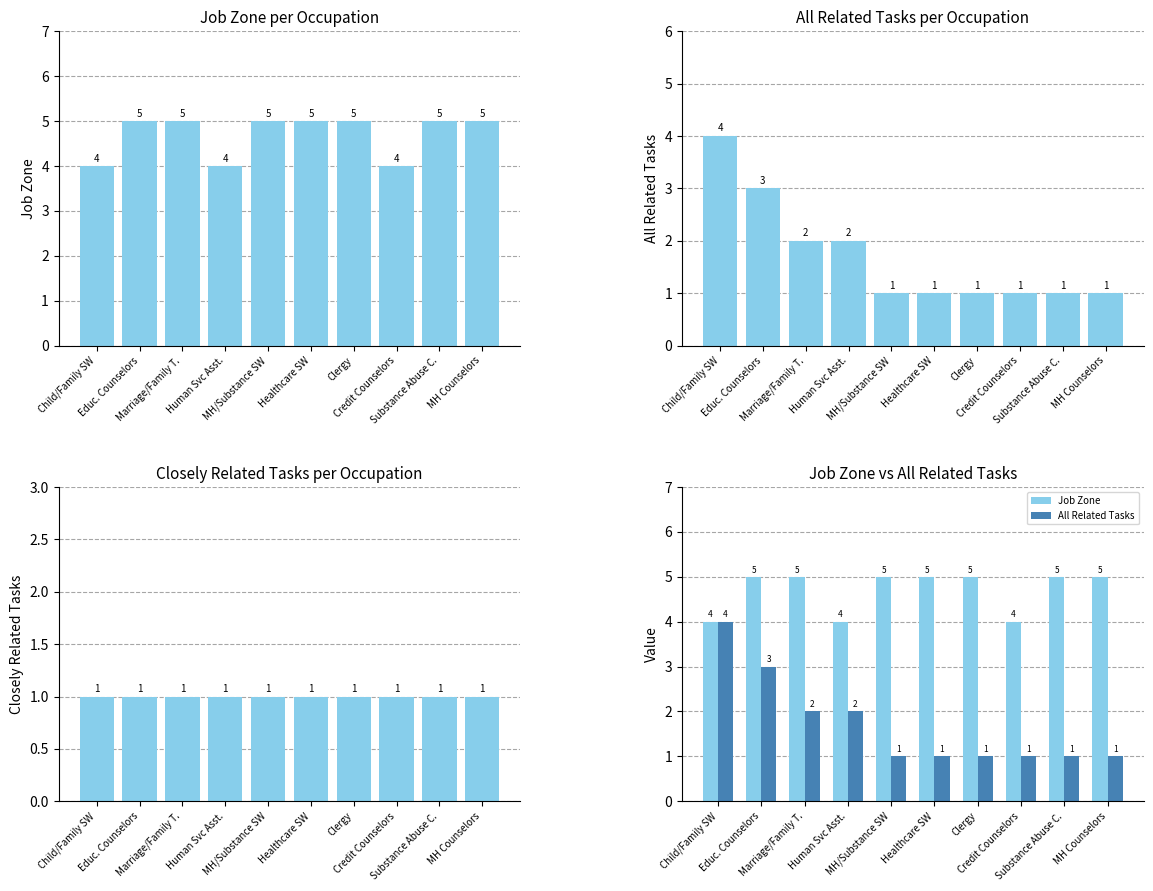

What position from the left is Human Svc Asst.?

4